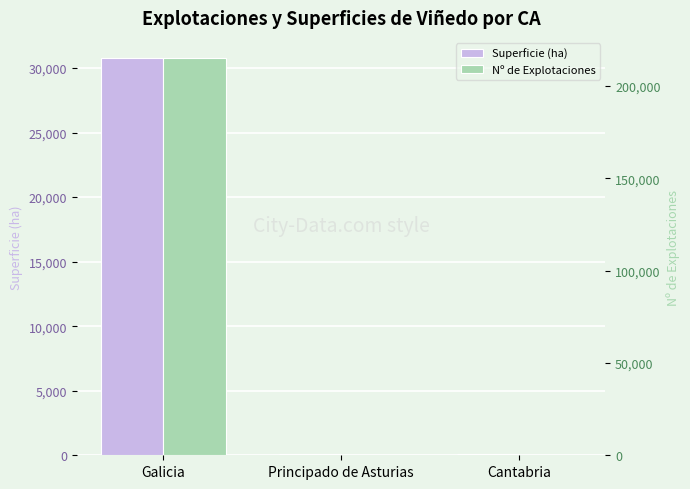

How many bars are there in each group?

2